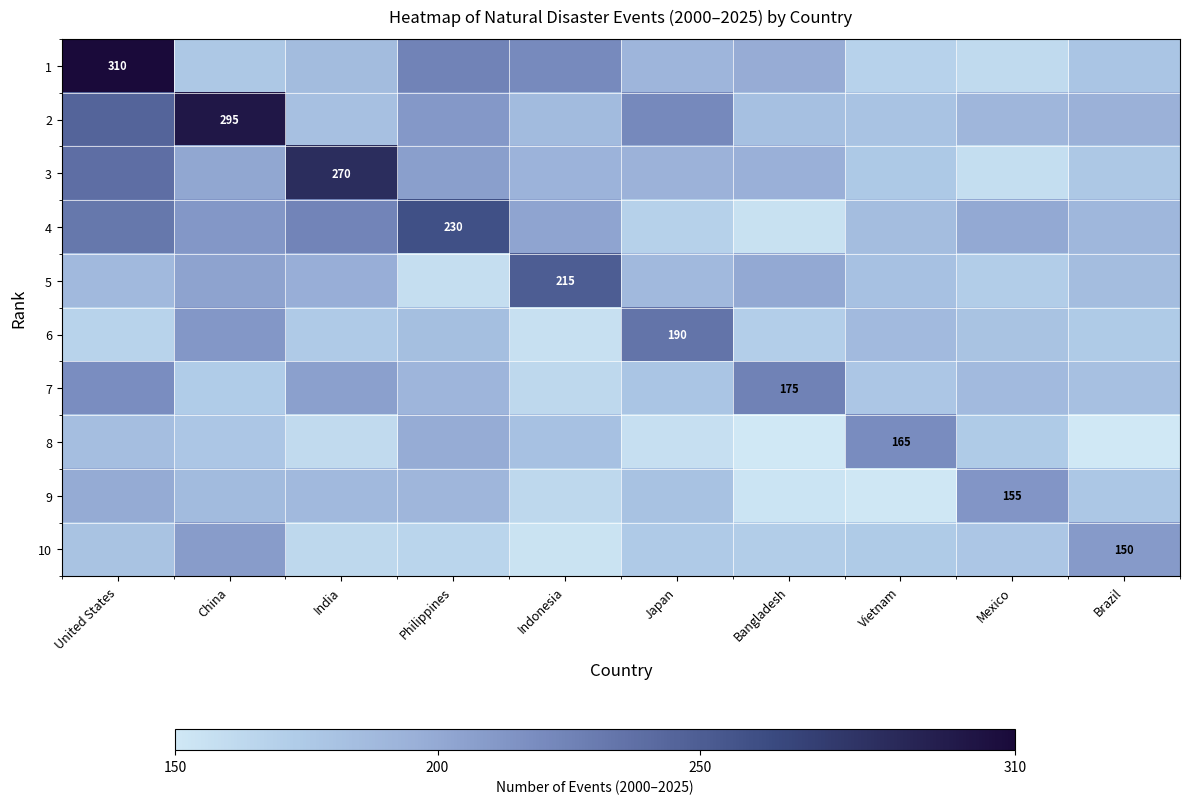

At which label does row_3 reach its minimum?

Bangladesh